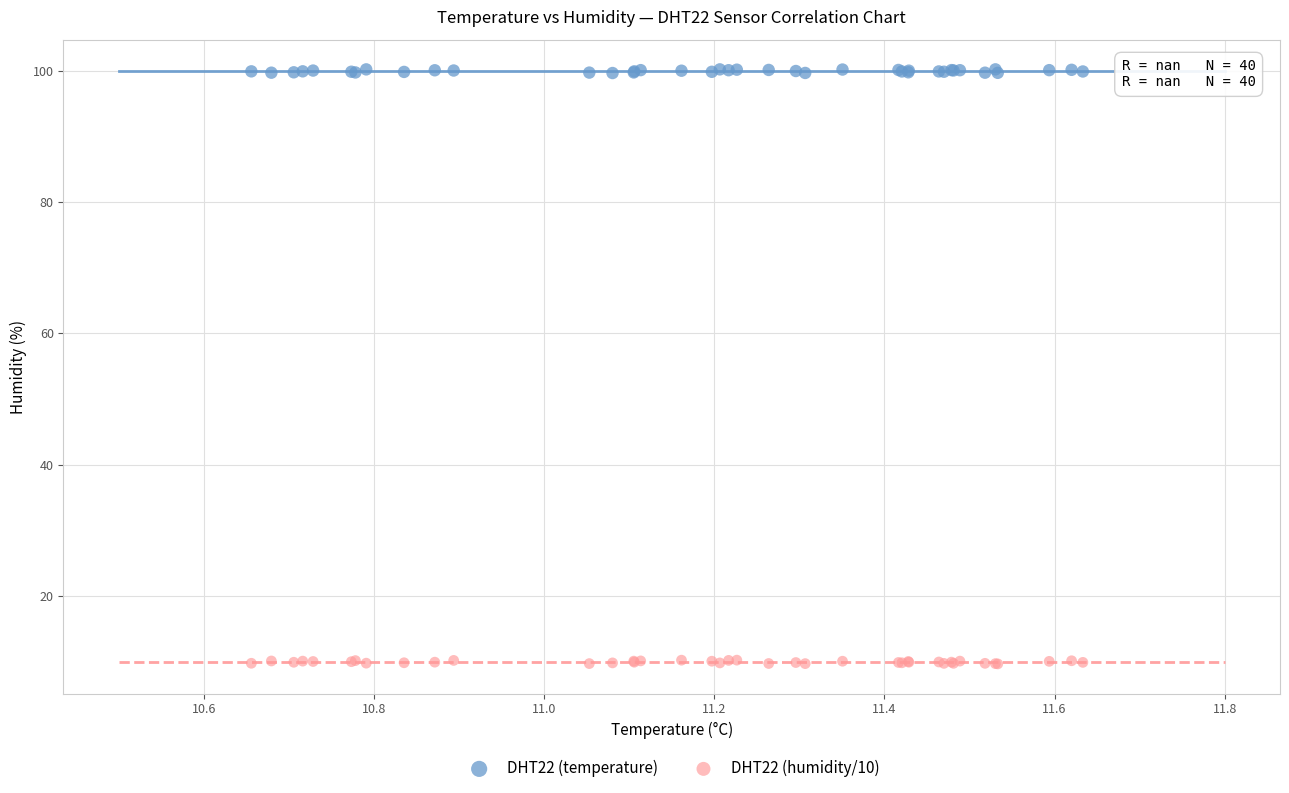

What are all the series names shown in the legend?

DHT22 (temperature), DHT22 (humidity/10)